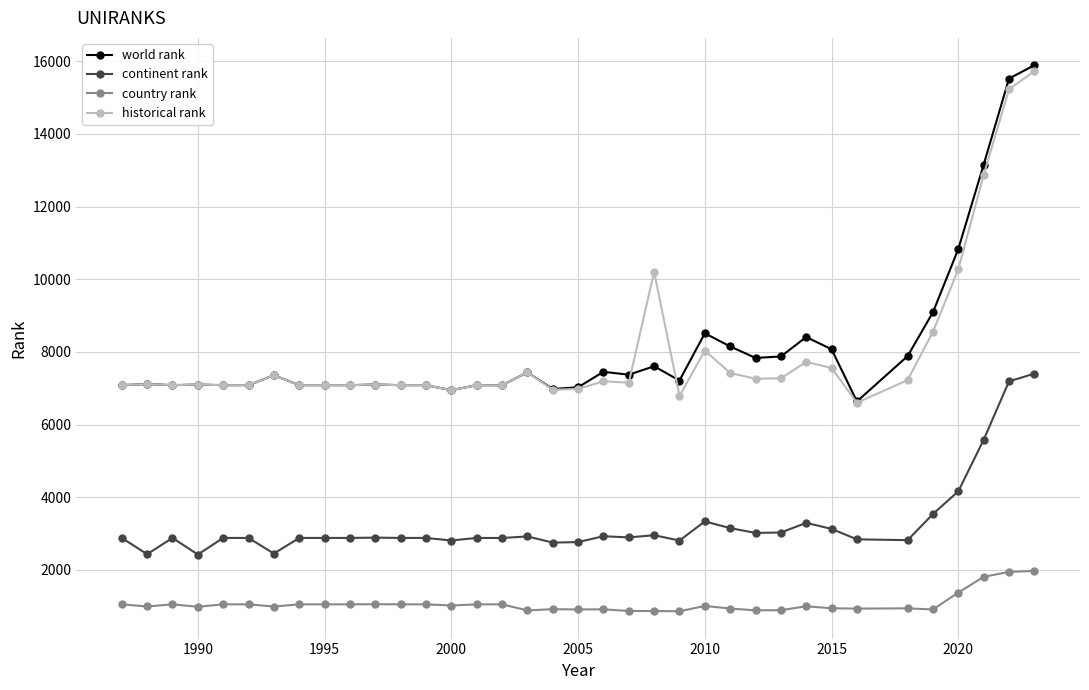

What is the value of the country rank point at the 5th from the left?

1050.0